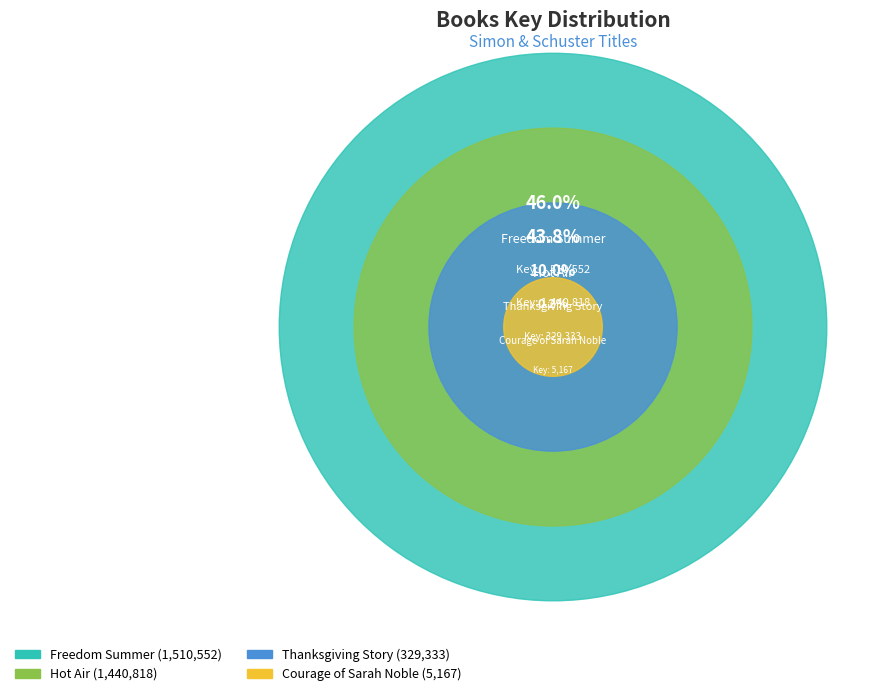

Which has a higher value, Hot Air or Freedom Summer?

Freedom Summer